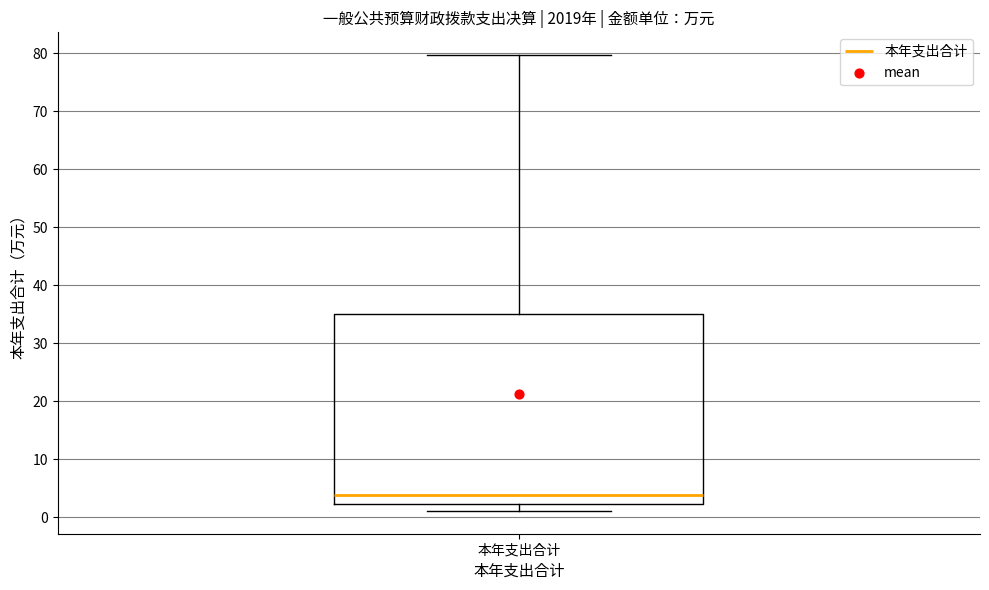

Where does the median line of the box for 本年支出合计 sit on the y-axis? The values are not printed on the chart, so give them approximately, as read against the axis.

4